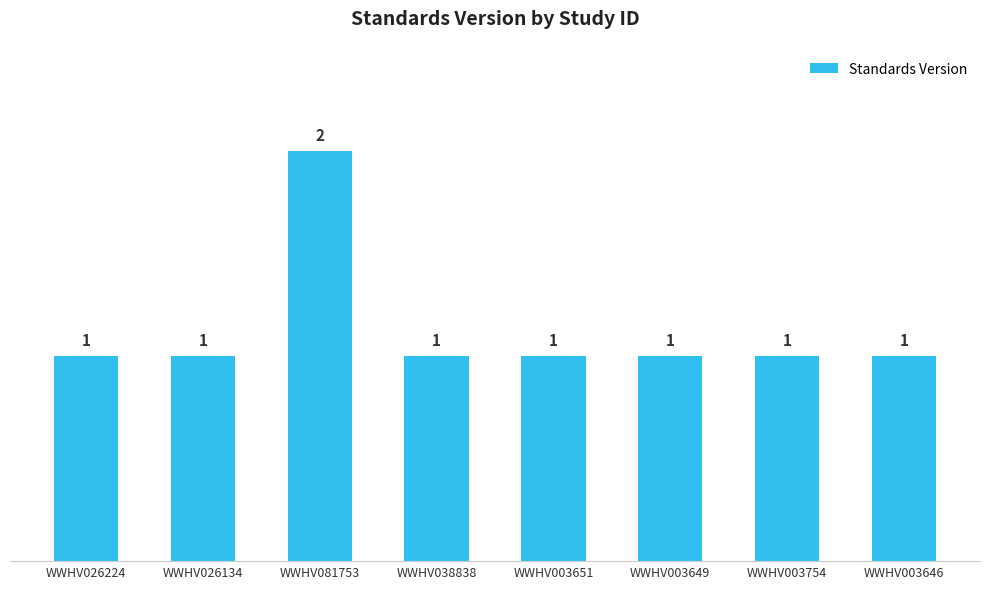

Reading left to right, list all the values displayed in this chart.

1	1	2	1	1	1	1	1